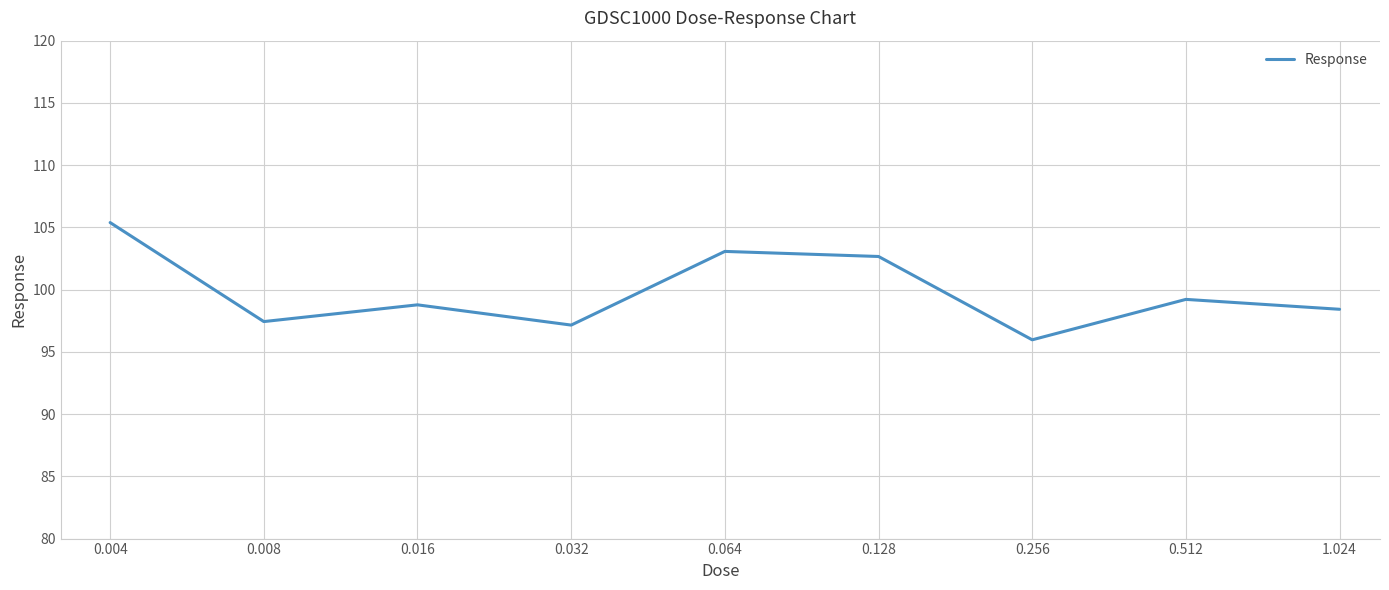

What is the greatest value displayed?

105.4